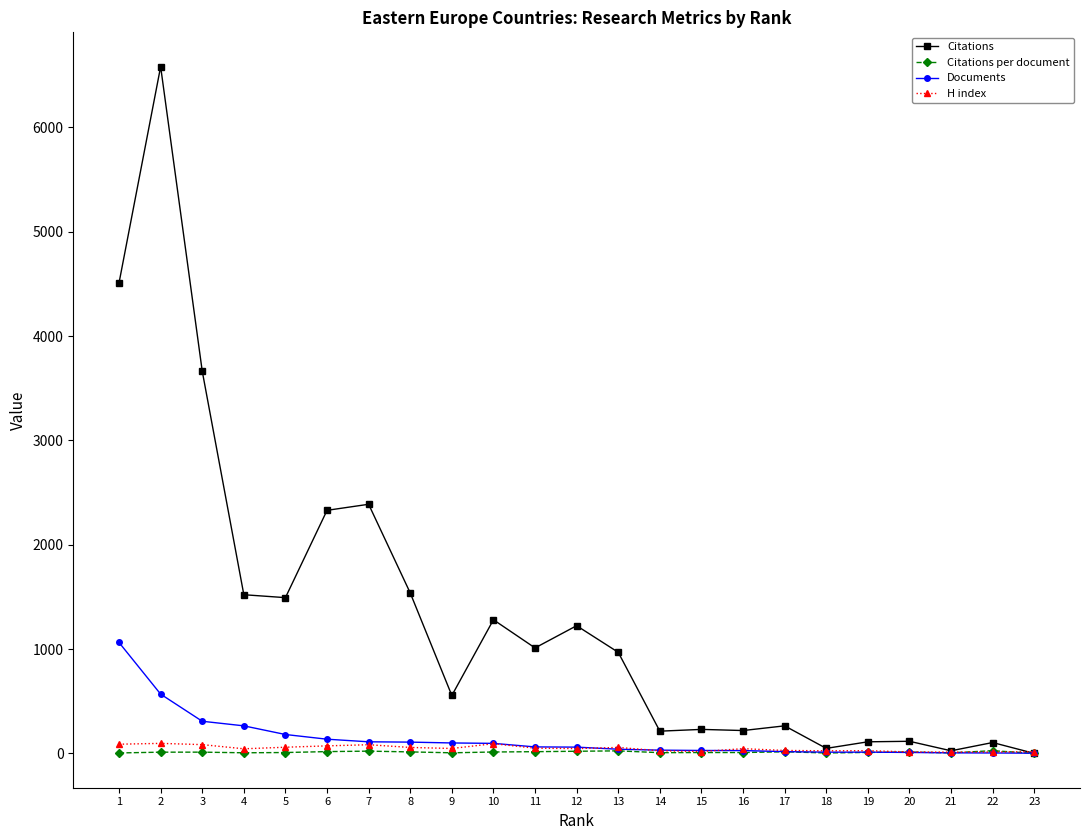

What is the sum of the Documents values at 13 and 14?

71.0